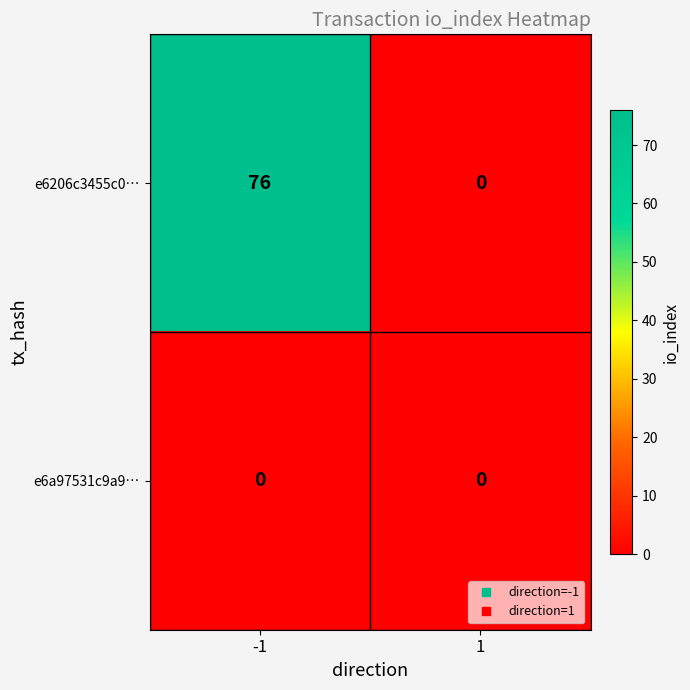

What is the maximum value shown in the chart?

76